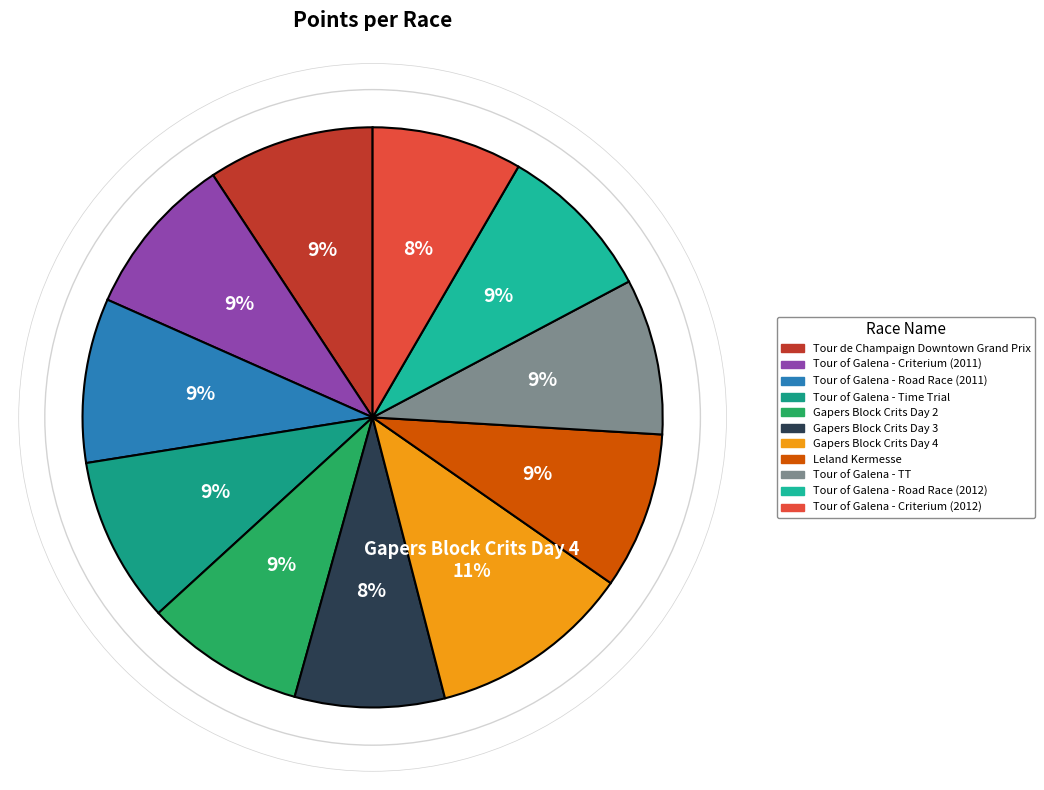

Does Tour of Galena - Road Race (2012) account for over 50% of the chart?

No